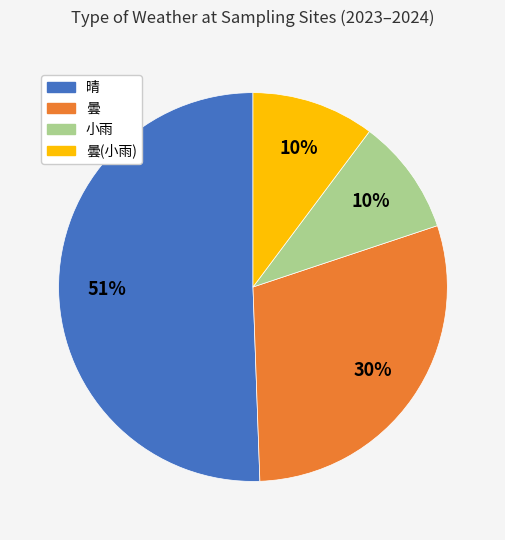

Is there any slice that represents more than half of the pie?

Yes